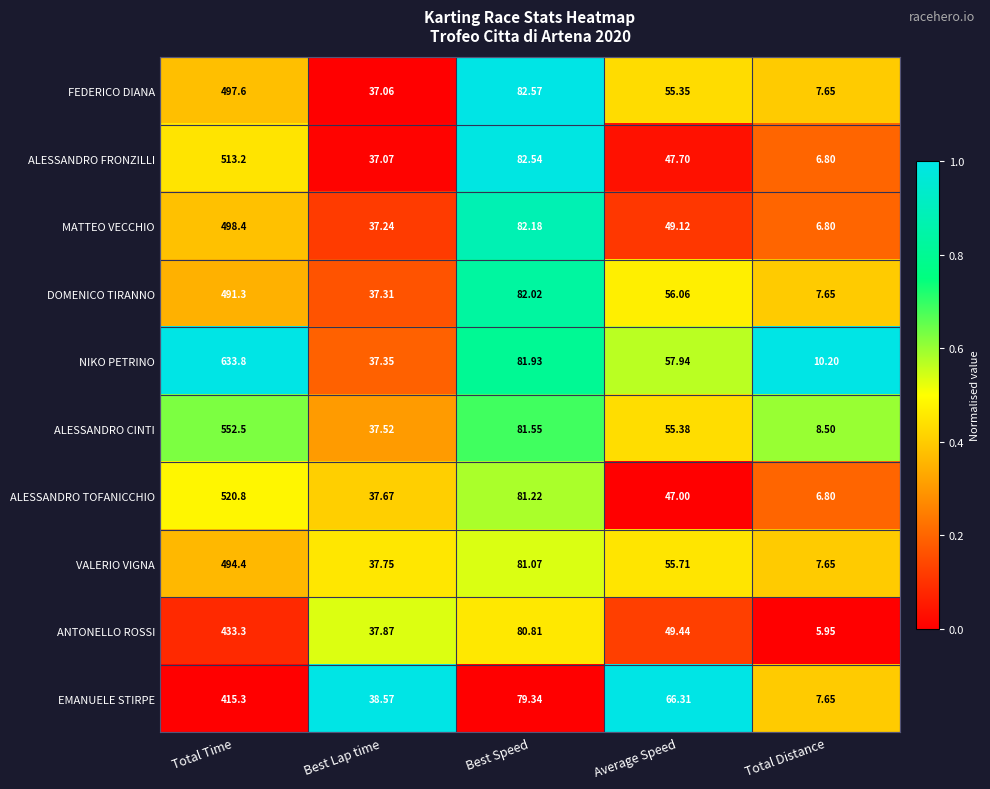

At which label is ALESSANDRO CINTI closest to 280?

Best Speed